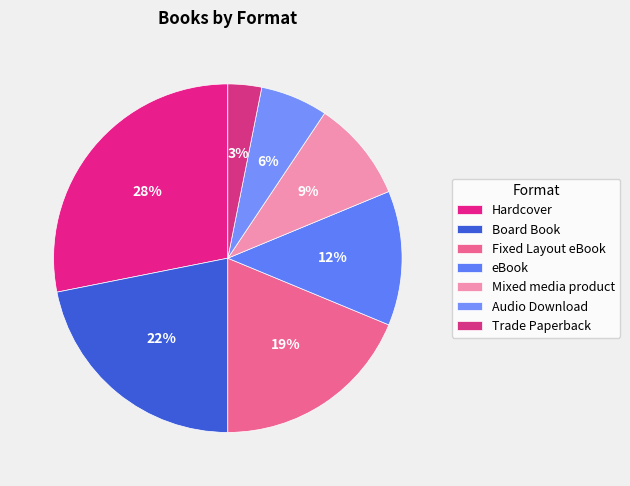

Does Trade Paperback account for over 50% of the chart?

No